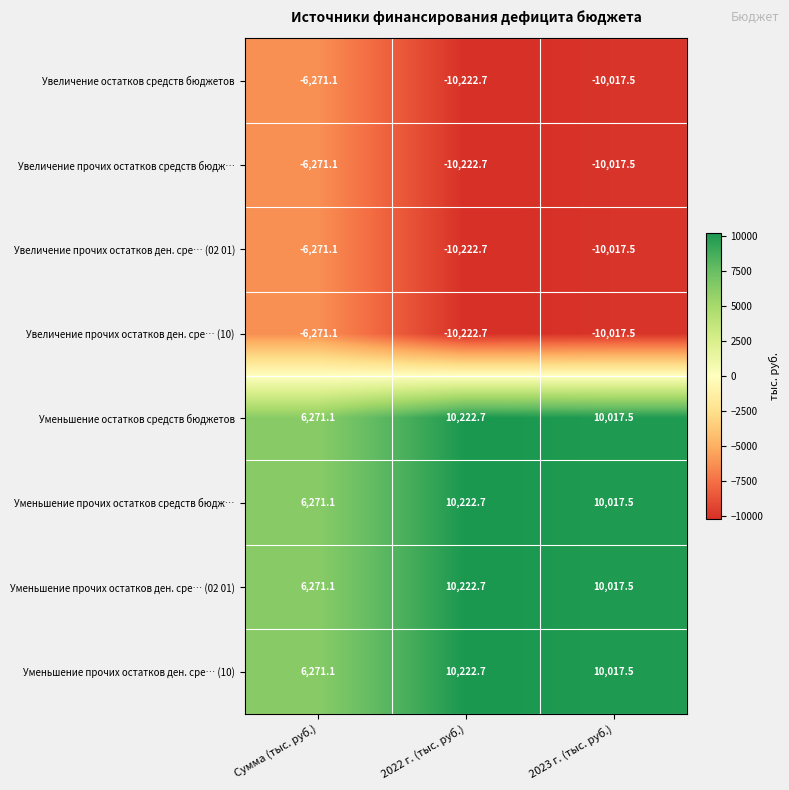

At which label is Уменьшение остатков средств бюджетов closest to 8246?

2023 г. (тыс. руб.)